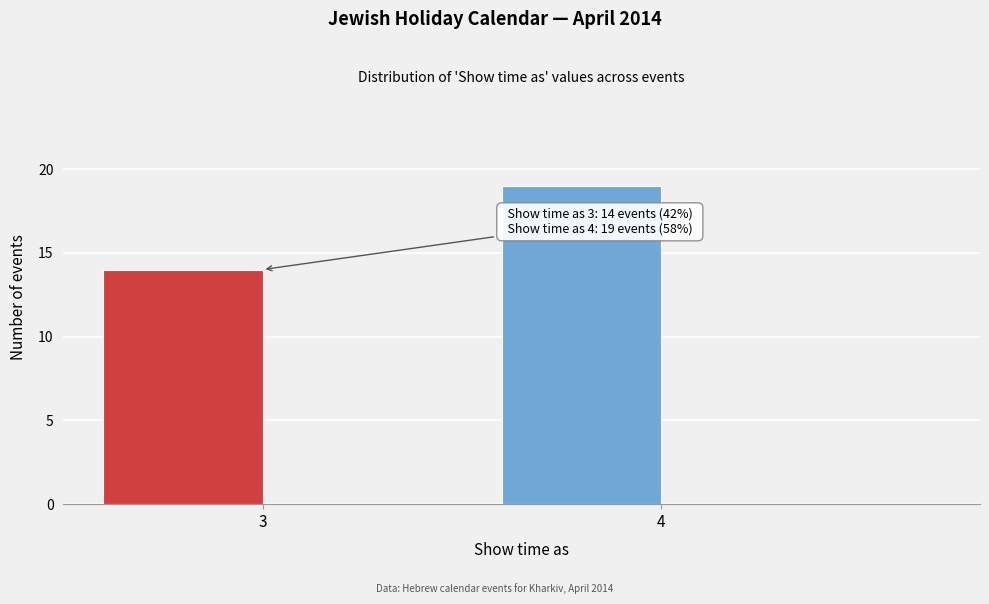

Reading right to left, what are all the values shown in this chart?

19	14